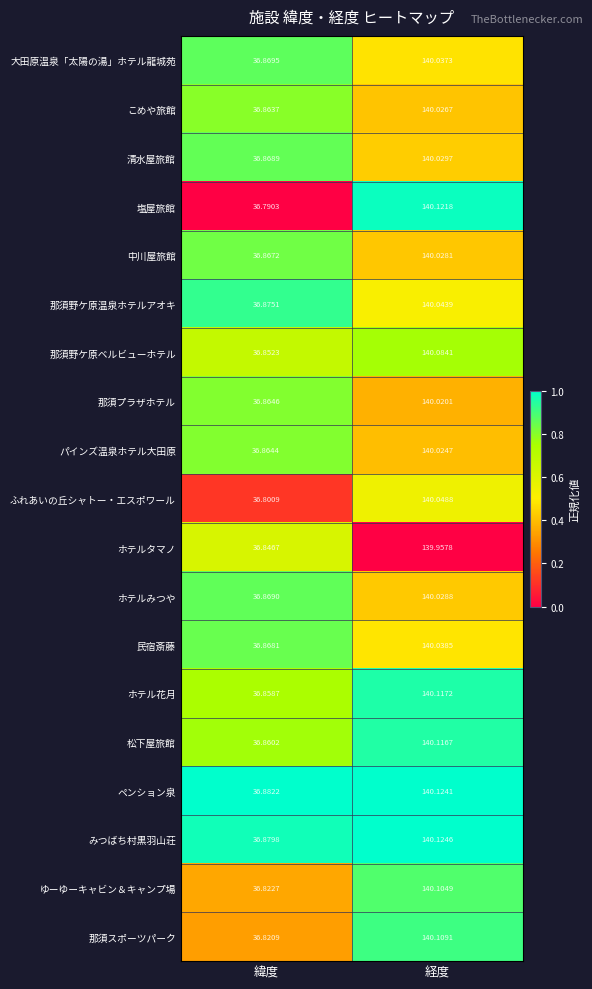

Rank the series by their maximum value, from lowest to highest.

ホテルタマノ, 那須プラザホテル, パインズ温泉ホテル大田原, こめや旅館, 中川屋旅館, ホテルみつや, 清水屋旅館, 大田原温泉「太陽の湯」ホテル龍城苑, 民宿斎藤, 那須野ケ原温泉ホテルアオキ, ふれあいの丘シャトー・エスポワール, 那須野ケ原ベルビューホテル, ゆーゆーキャビン＆キャンプ場, 那須スポーツパーク, 松下屋旅館, ホテル花月, 塩屋旅館, ペンション泉, みつばち村黒羽山荘